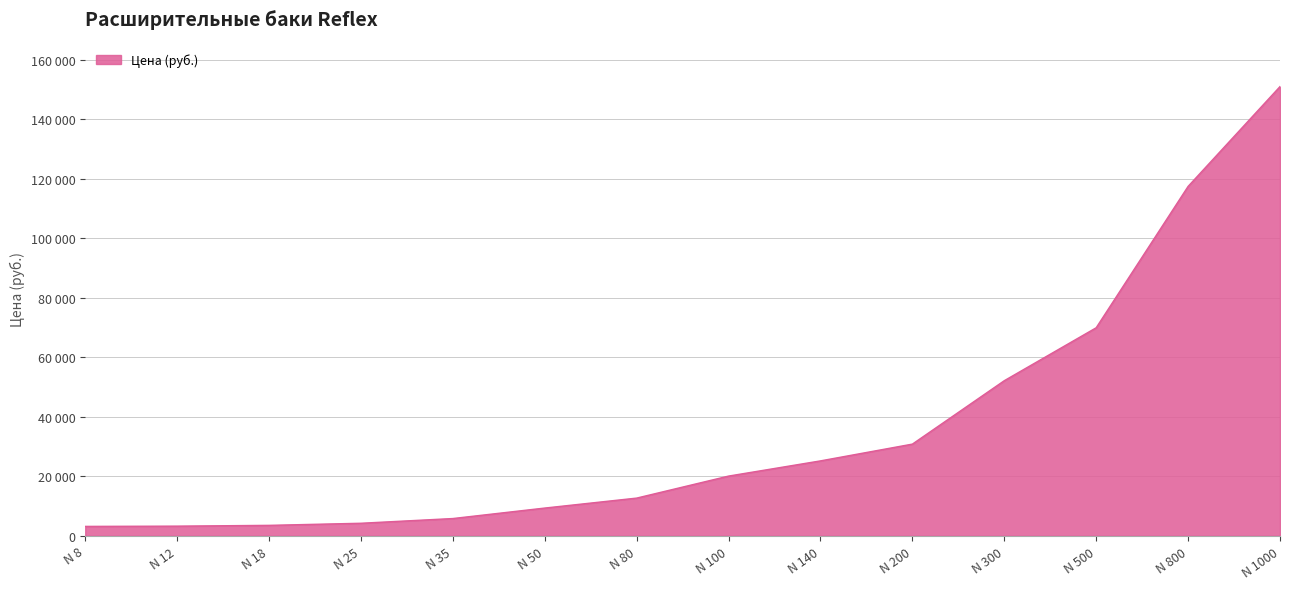

The value at N 140 is 9442. True or false?

False